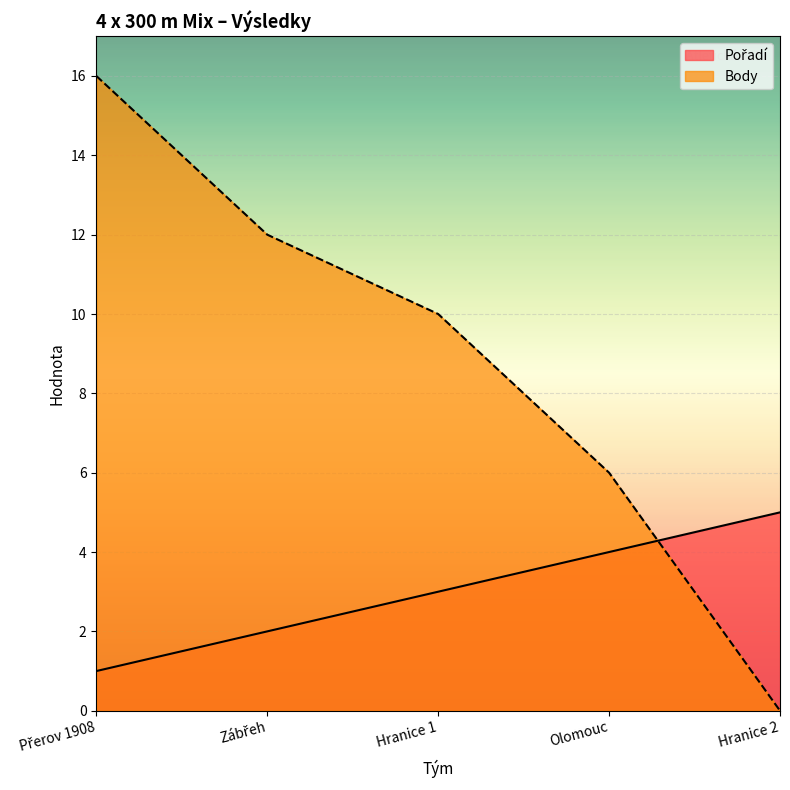

Reading right to left, list all the values displayed in this chart.

Pořadí: Hranice 2=5	Olomouc=4	Hranice 1=3	Zábřeh=2	Přerov 1908=1
Body: Hranice 2=0	Olomouc=6	Hranice 1=10	Zábřeh=12	Přerov 1908=16